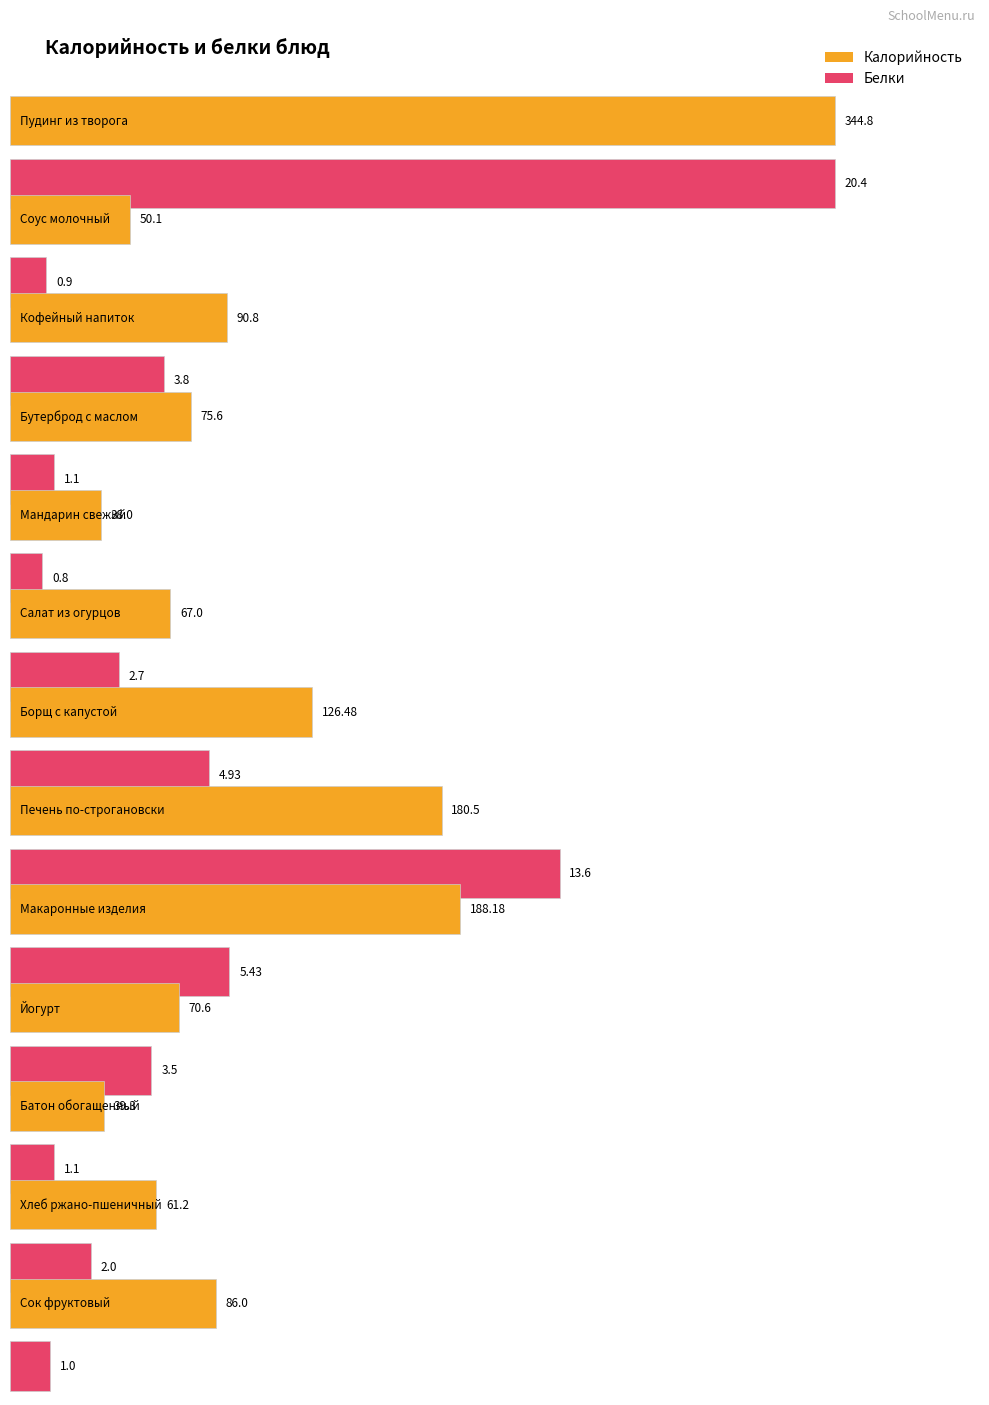

Is it true that Калорийность equals 344.8 at Пудинг из творога?

True